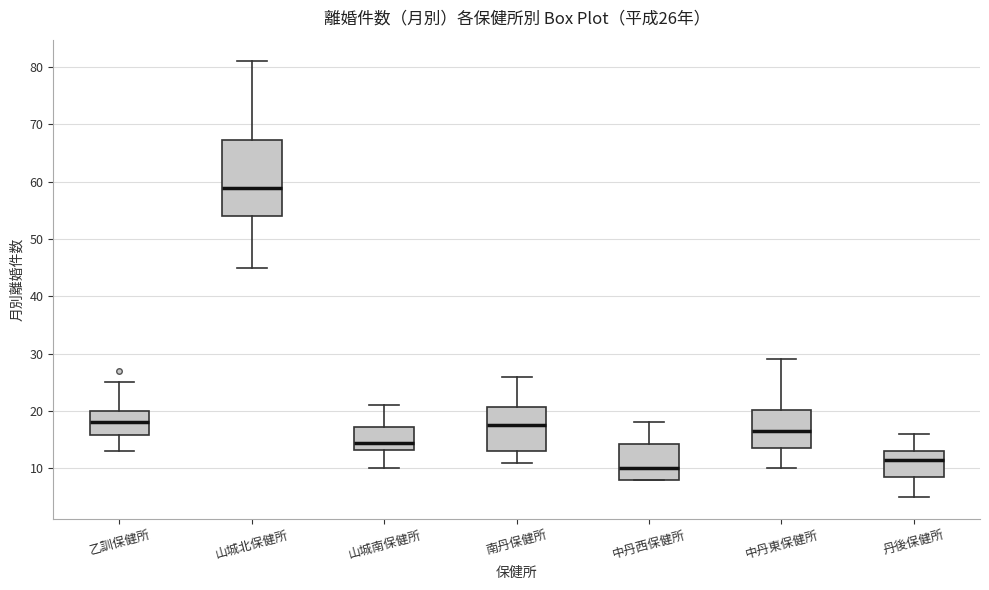

Which box's median line is the highest?

山城北保健所